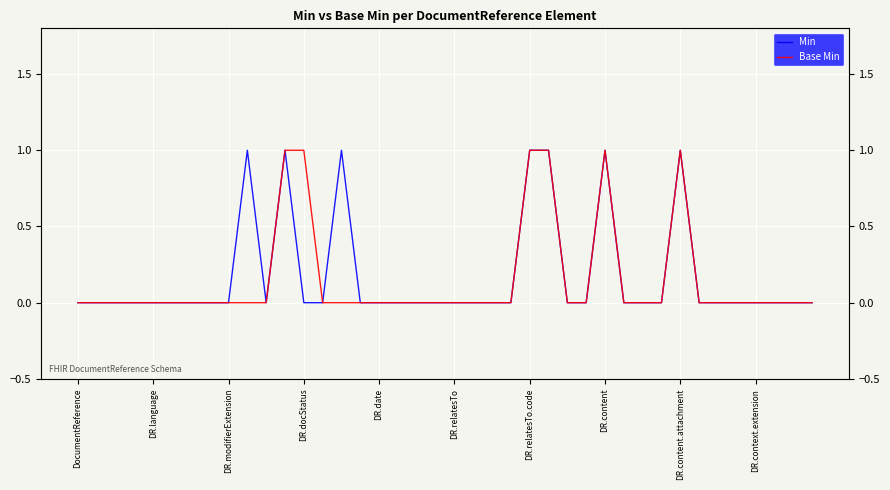

Which has a higher value, DR.content.attachment or 19?

DR.content.attachment